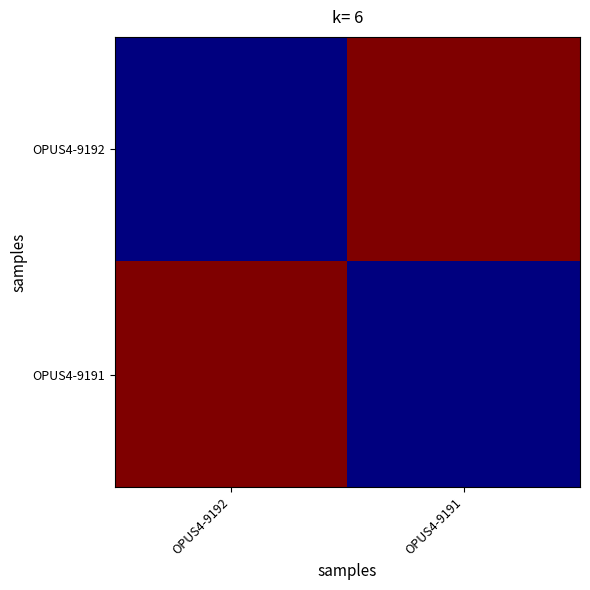

Between OPUS4-9191 and OPUS4-9192, which is larger?

OPUS4-9191